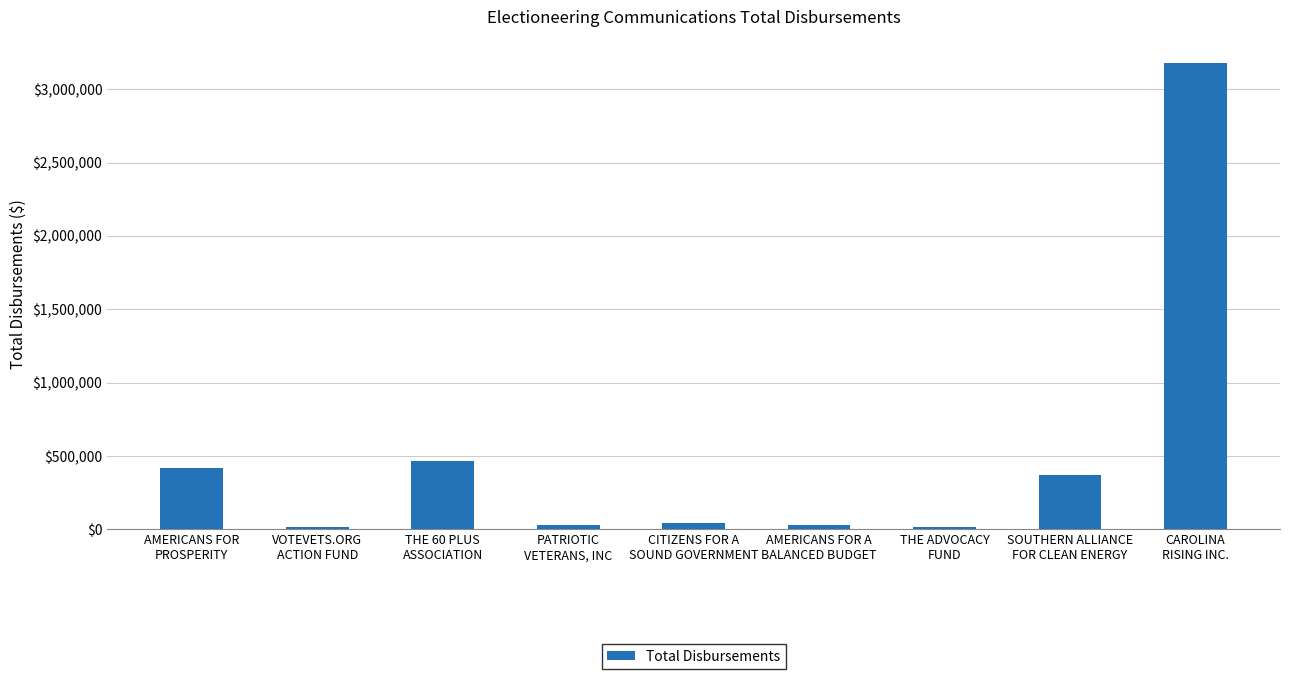

What is the difference between the maximum and minimum values?

3167261